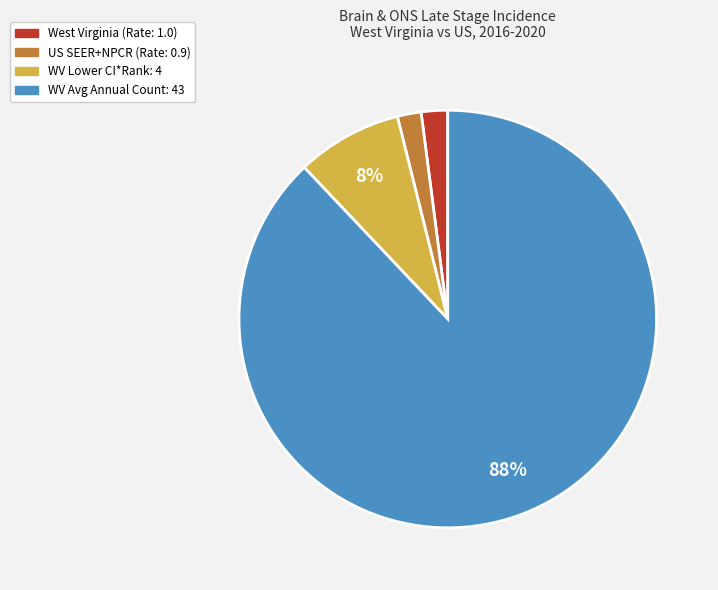

What is the largest slice in the pie chart?

WV Avg Annual Count: 43